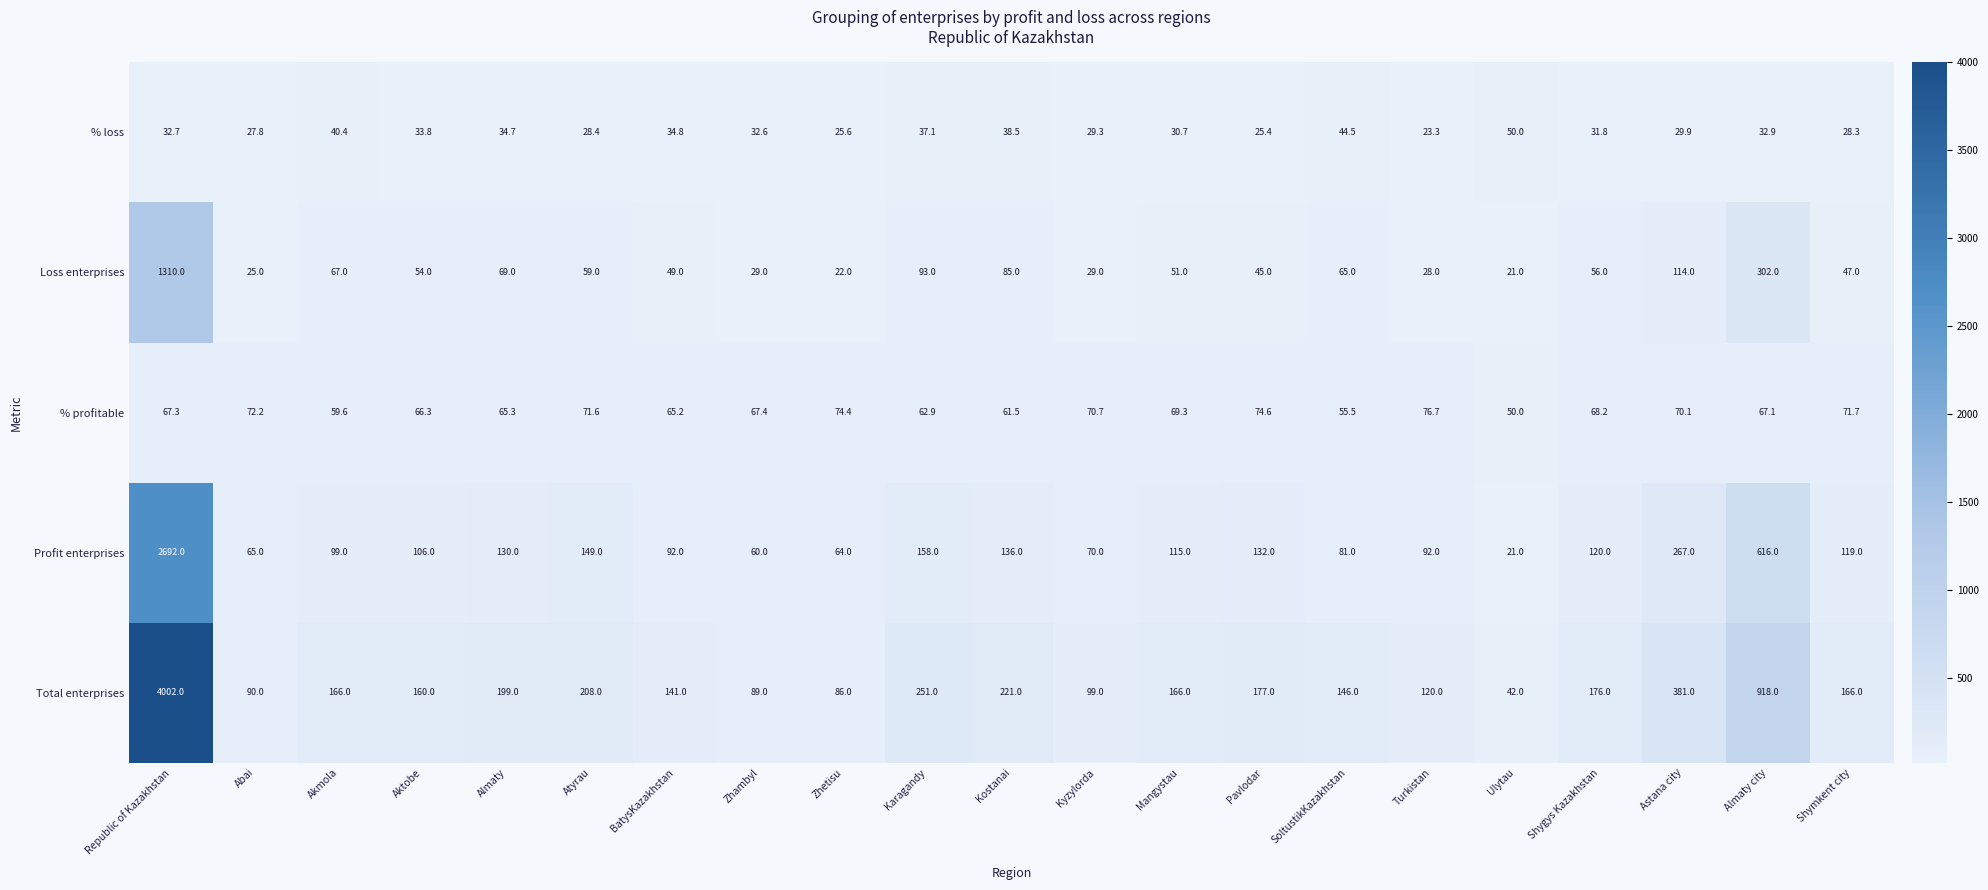

The value of Profit enterprises at Zhetisu is 112.3. True or false?

False